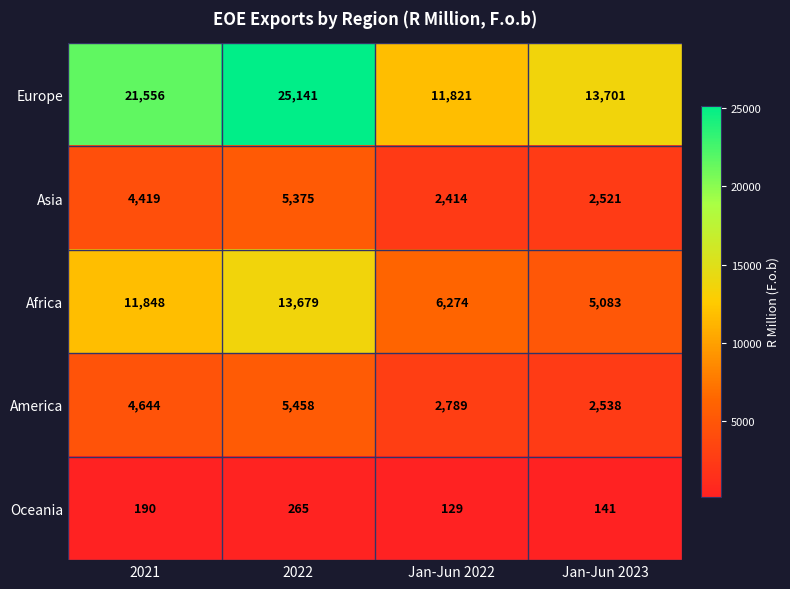

What is the difference between the Europe values at Jan-Jun 2023 and 2022?

11440